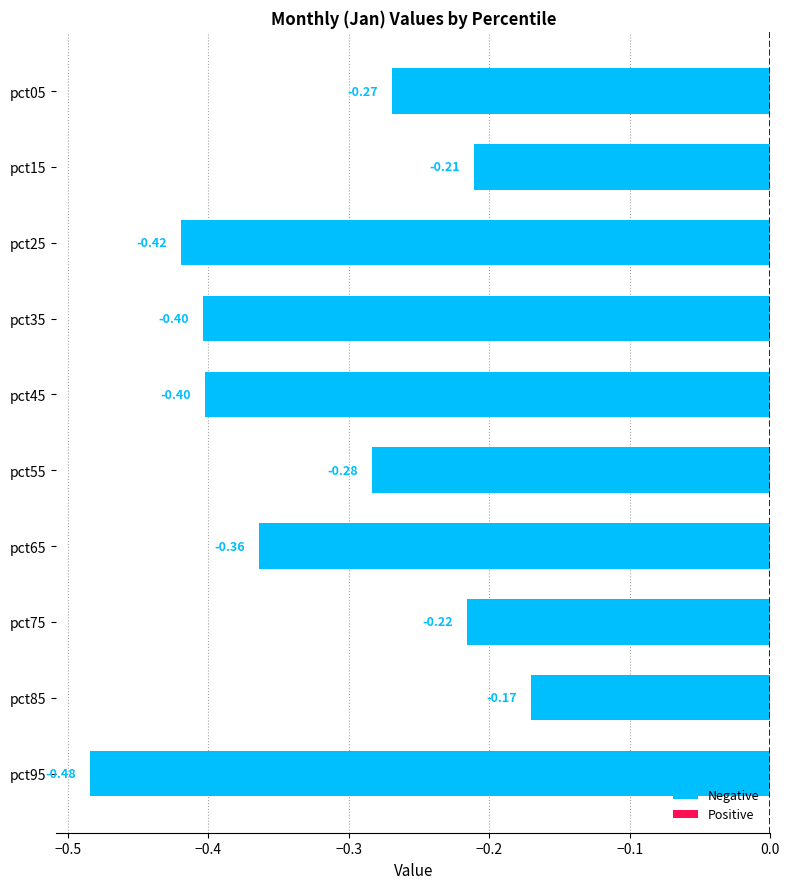

Which has a higher value, pct95 or pct55?

pct55